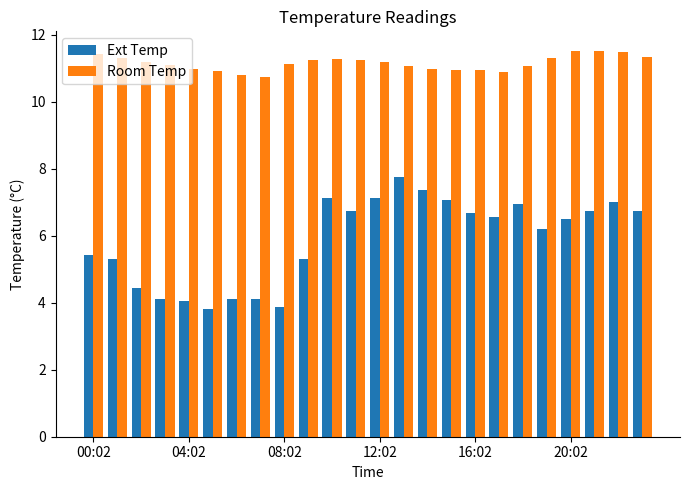

What is the difference between the maximum and second lowest values in the Room Temp series?

0.7